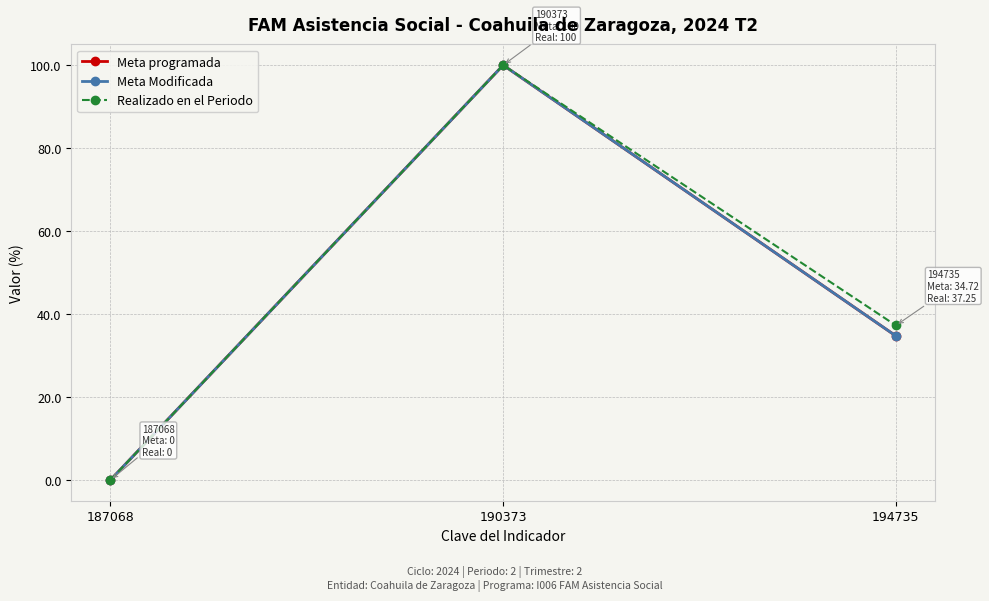

Is it true that Meta programada equals 20.4 at 194735?

False